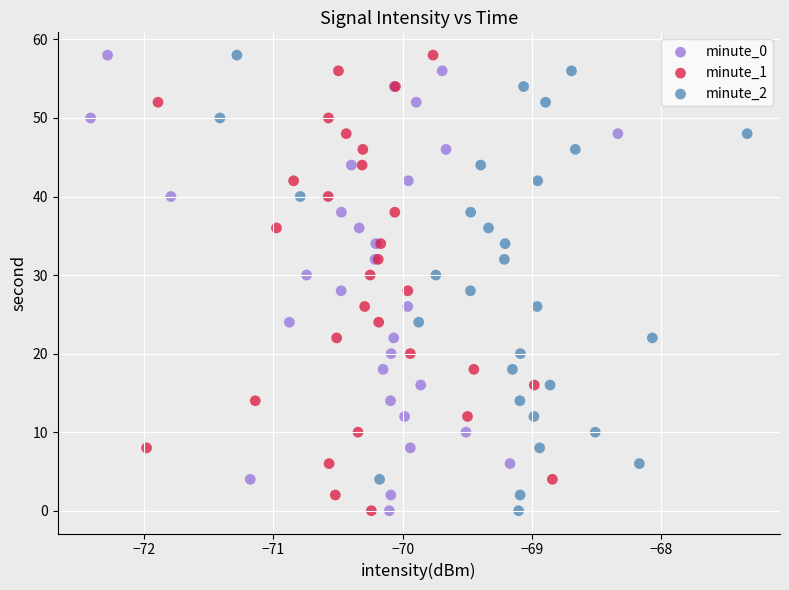

What are all the series names shown in the legend?

minute_0, minute_1, minute_2